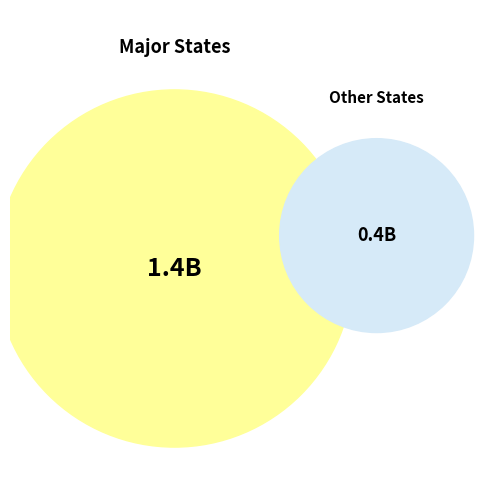

The DE slice represents 8% of the pie. True or false?

False